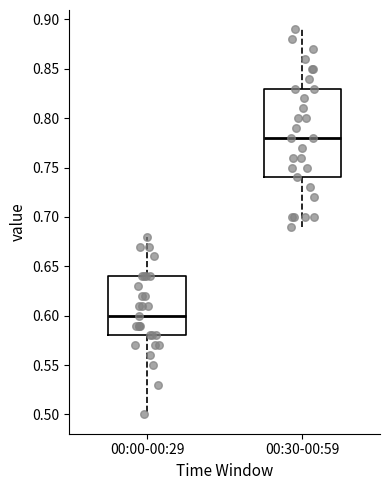

Reading left to right, read every box against the y-axis: the position of its median line, the range the box covers, and the ends of its whiskers. The values are not printed on the chart, so give them approximately, as read against the axis.

00:00-00:29: median 0.60, box 0.58 to 0.64, whiskers 0.50 to 0.68
00:30-00:59: median 0.78, box 0.74 to 0.83, whiskers 0.69 to 0.89